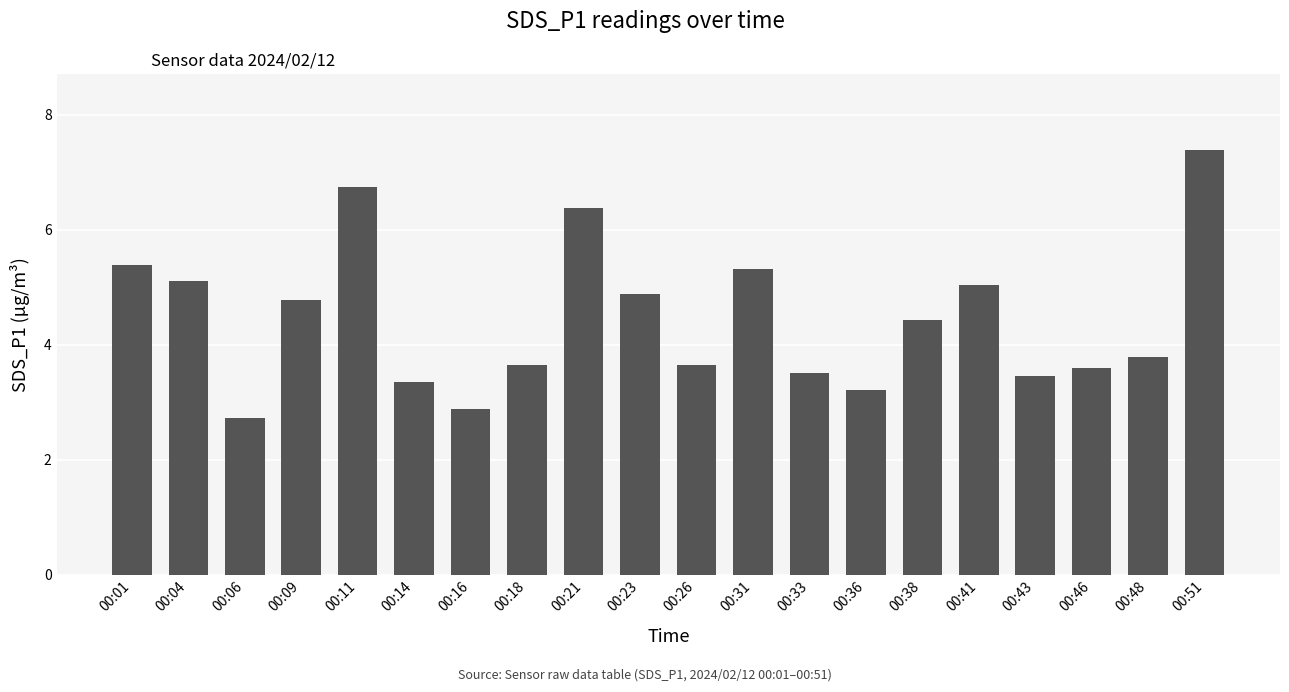

What is the sum of the values at 00:36 and 00:01?

8.6